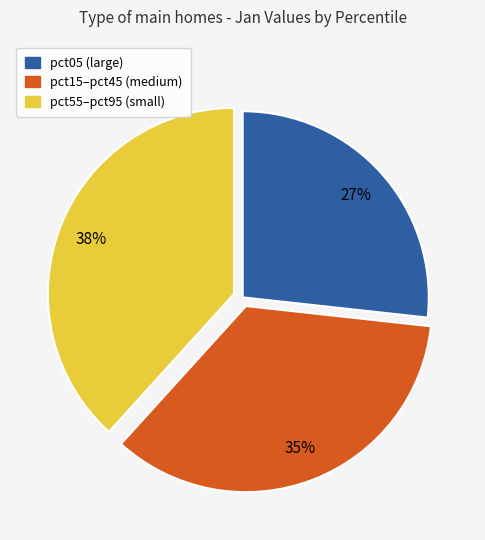

To the nearest percent, what is the average slice percentage?

33%